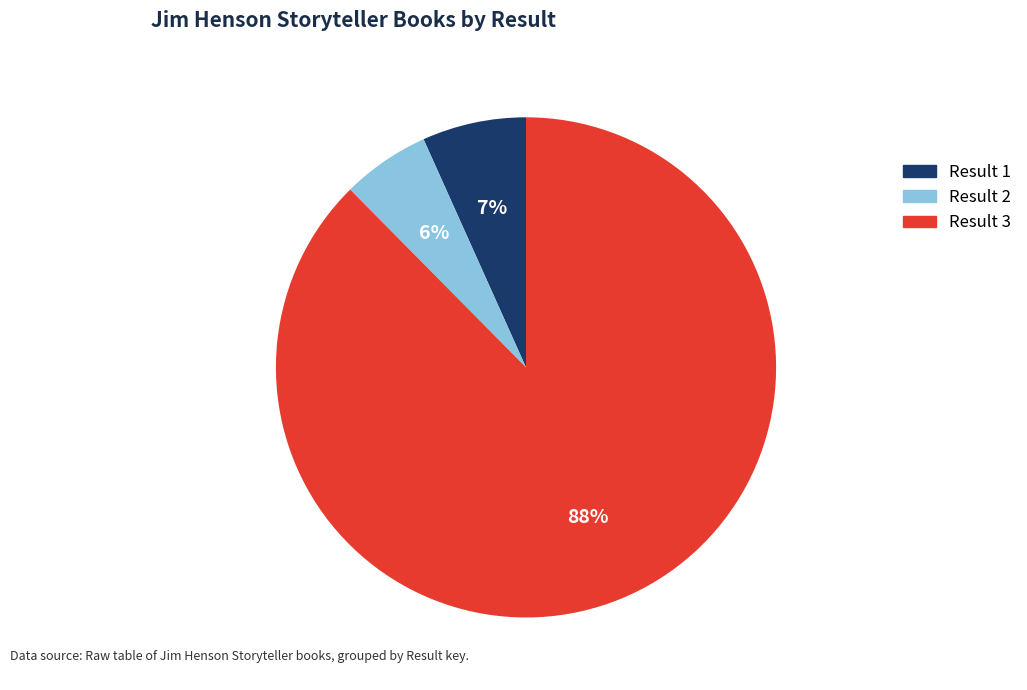

What is the largest slice in the pie chart?

Result 3